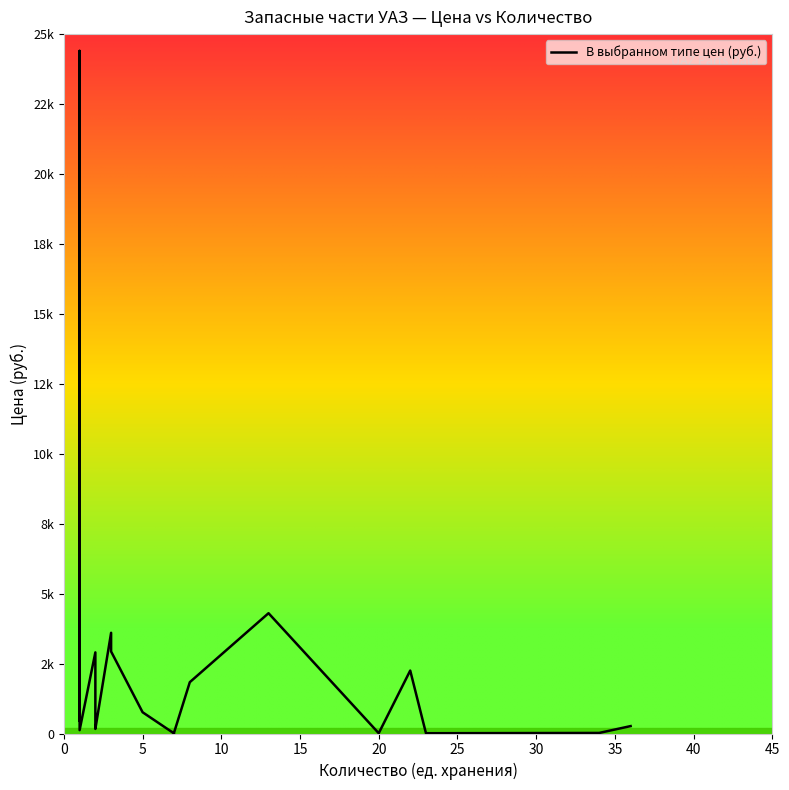

Does the chart have visible grid lines?

No